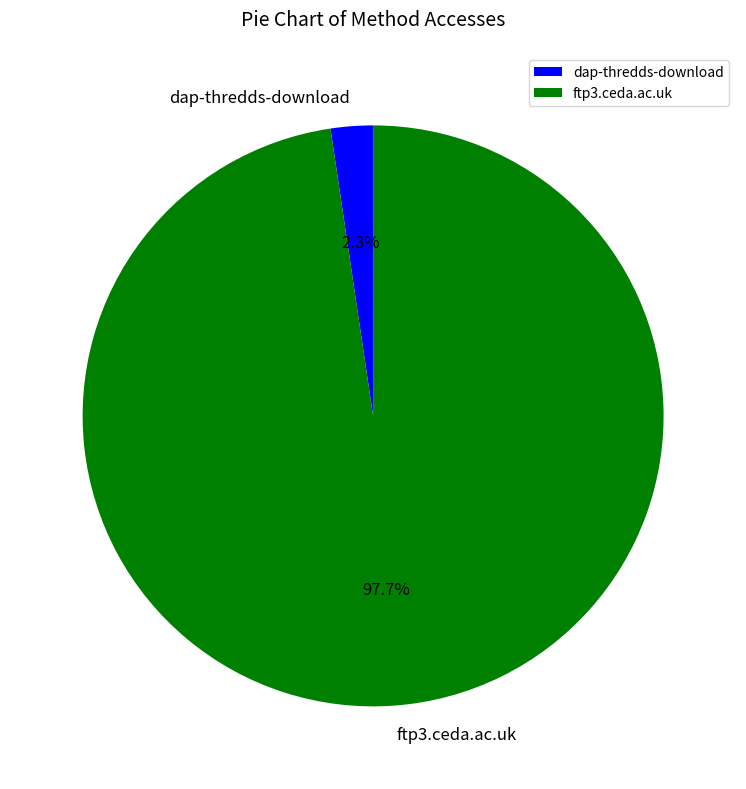

How many segments does this pie chart have?

2